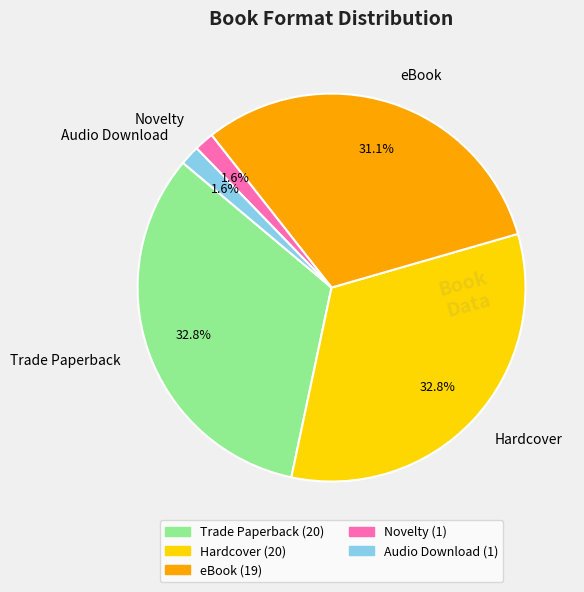

Combined, do Trade Paperback and Audio Download account for over 50%?

No